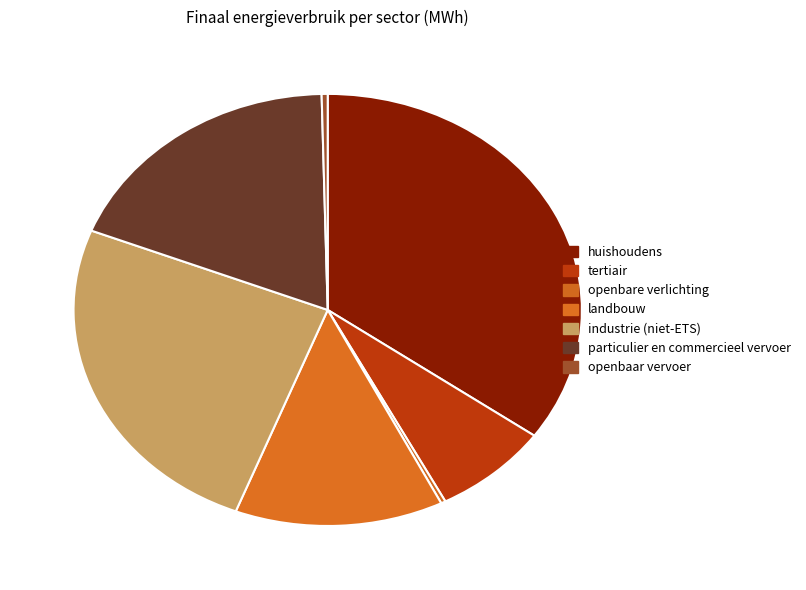

Which category has the biggest portion of the pie?

huishoudens